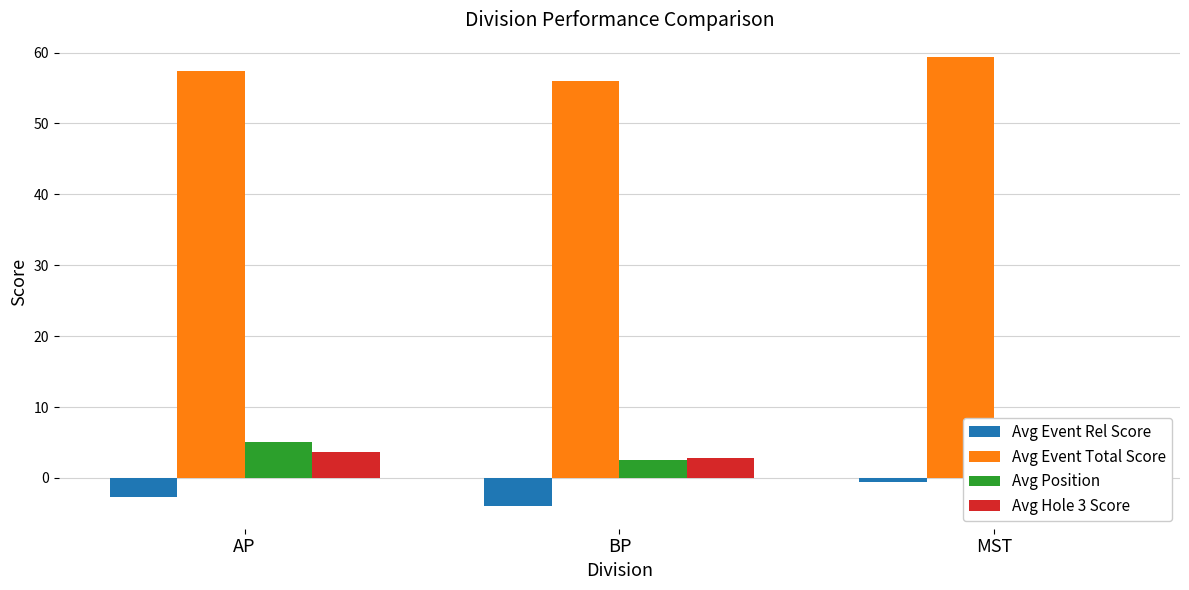

Which series changed the most between AP and MST?

Avg Event Total Score